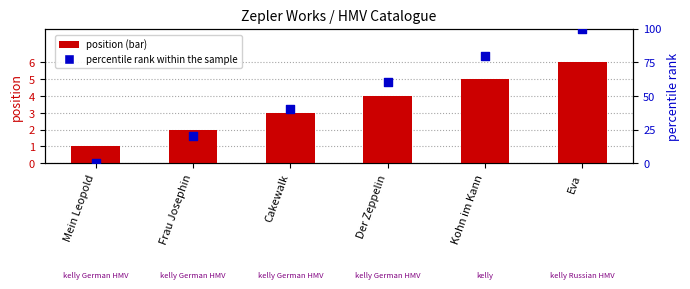

Which series has the largest total across all categories?

percentile rank within the sample